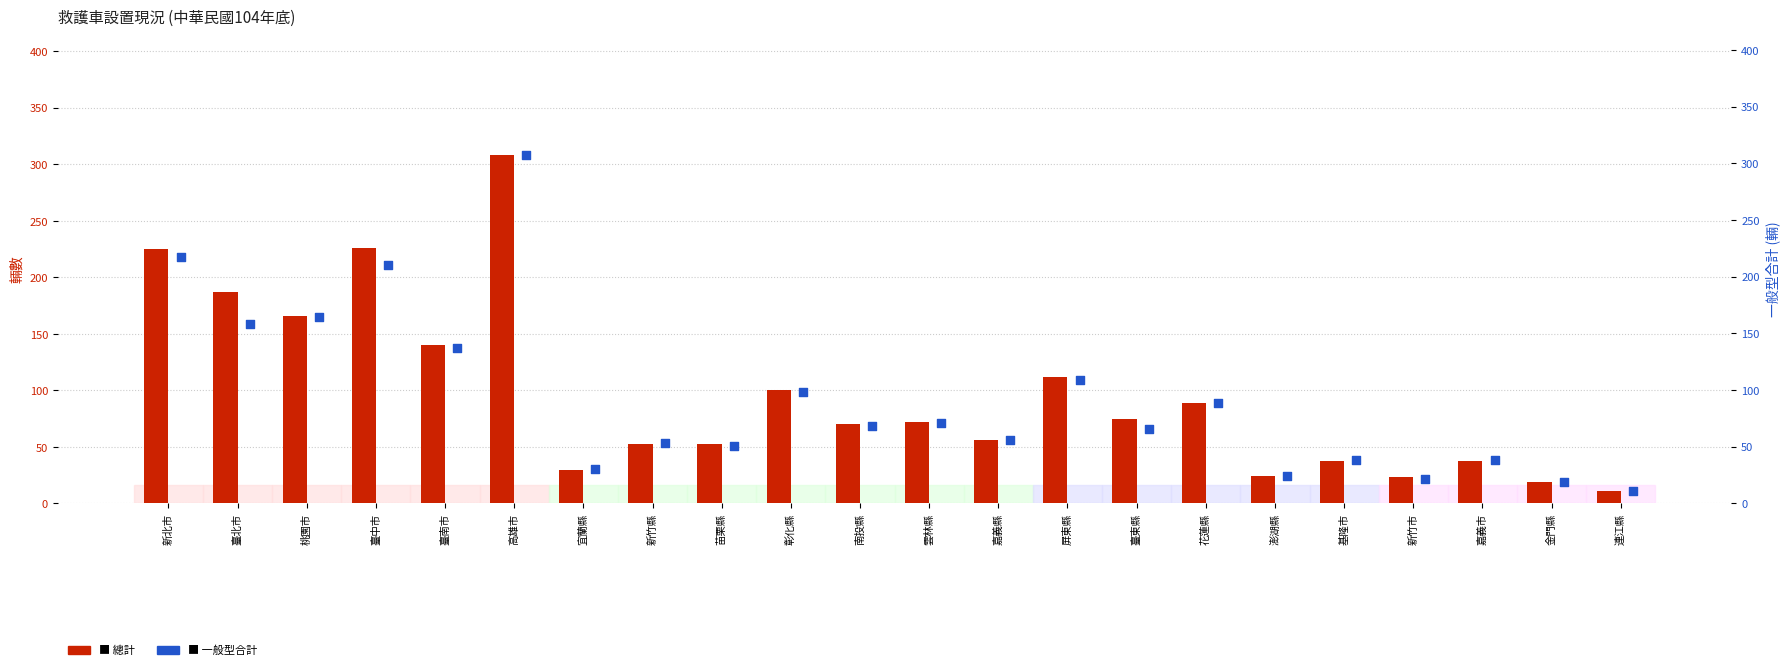

At which category is the sum across all series the highest?

高雄市